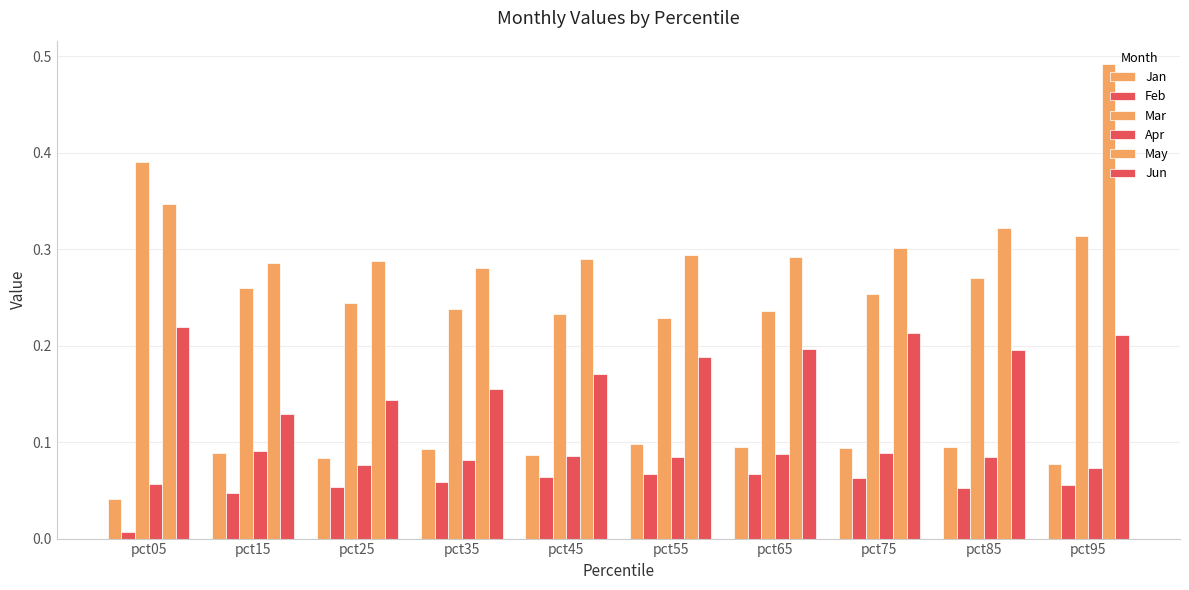

What is the minimum value for May?

0.3